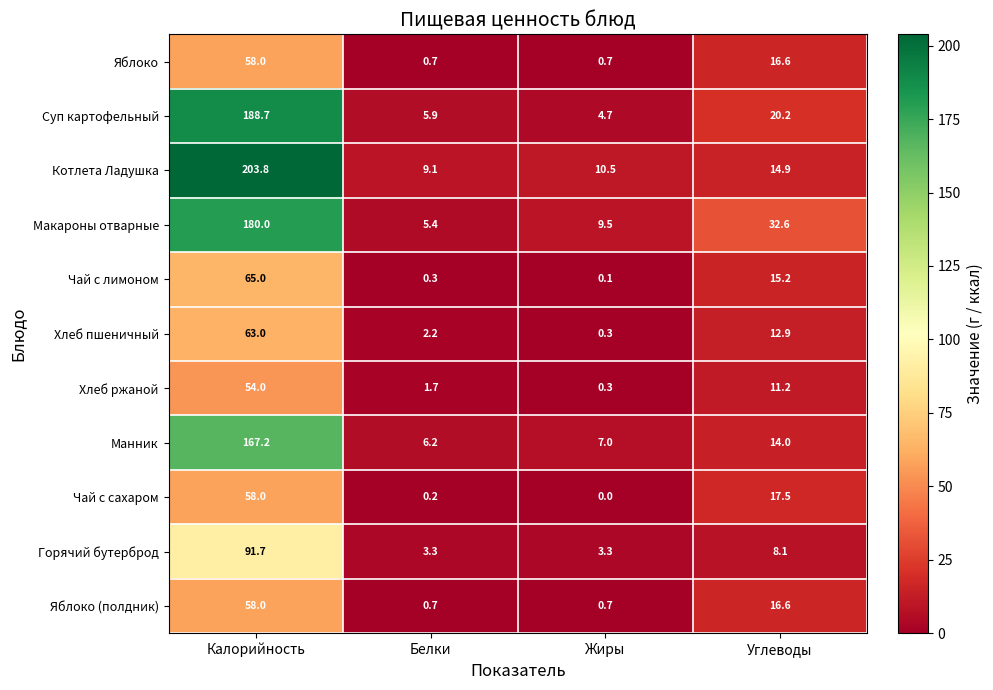

The Макароны отварные series shows 9.5 at Жиры. True or false?

True